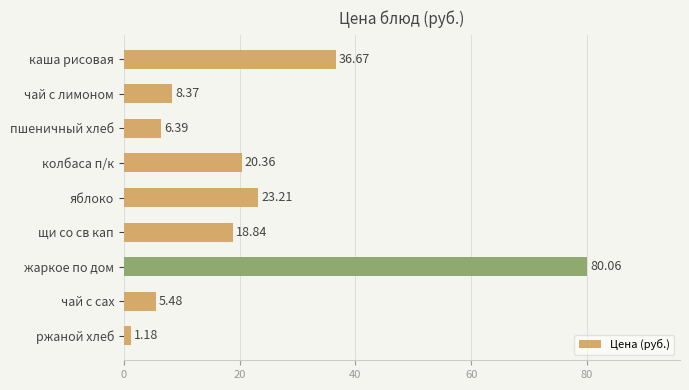

Approximately how many times larger is the value at чай с лимоном compared to колбаса п/к?

0.4